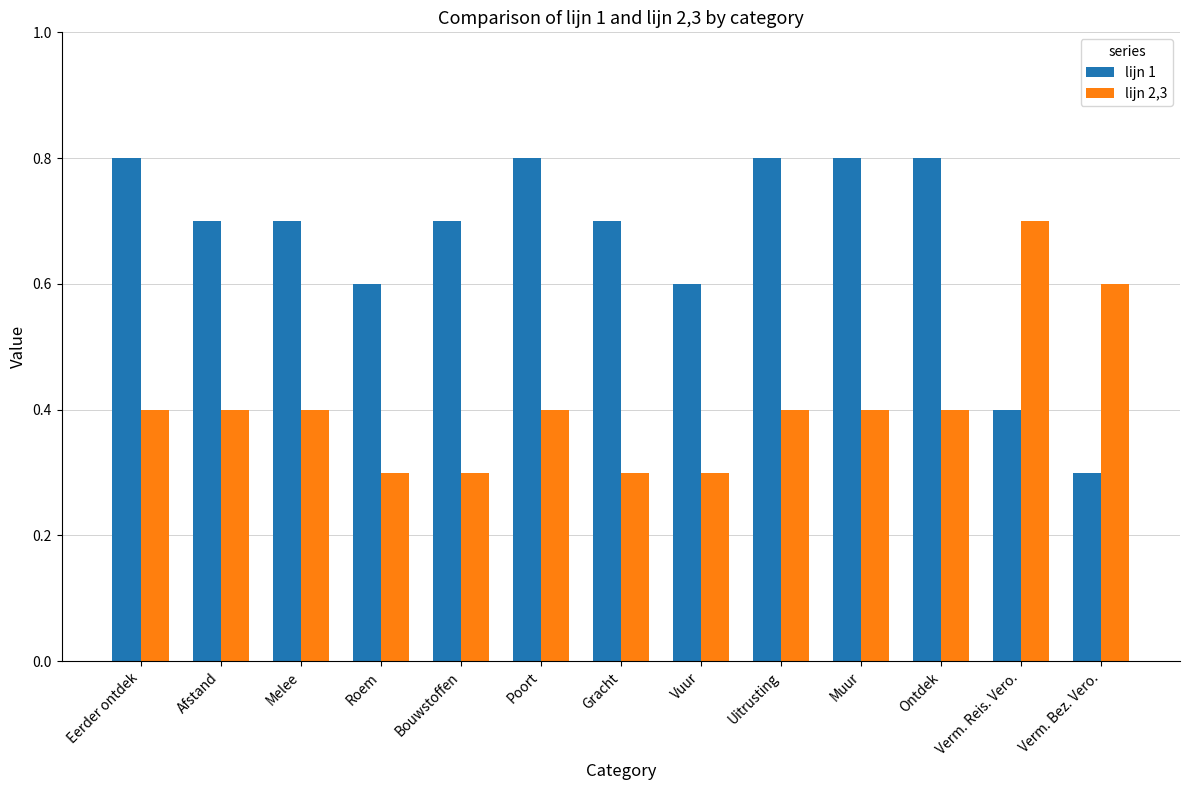

What is the maximum value shown in the chart?

0.8